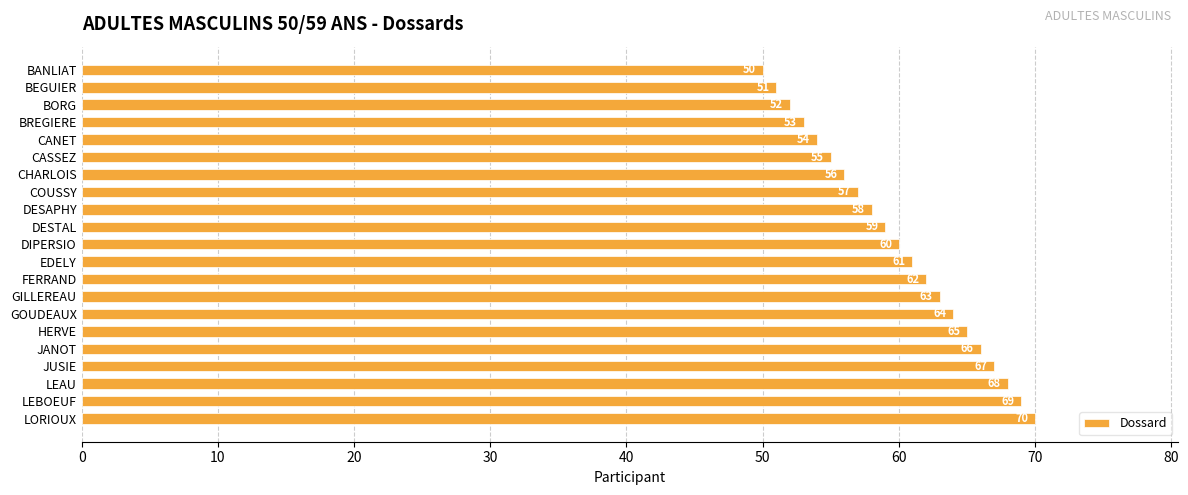

What is the label of the 19th bar from the bottom?

BORG